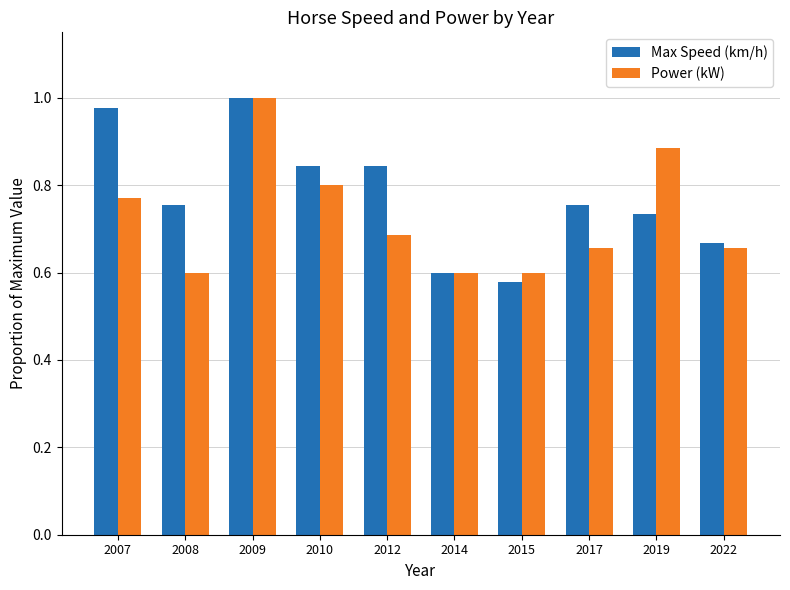

What is the sum of the Max Speed (km/h) values at 2008 and 2012?

1.6